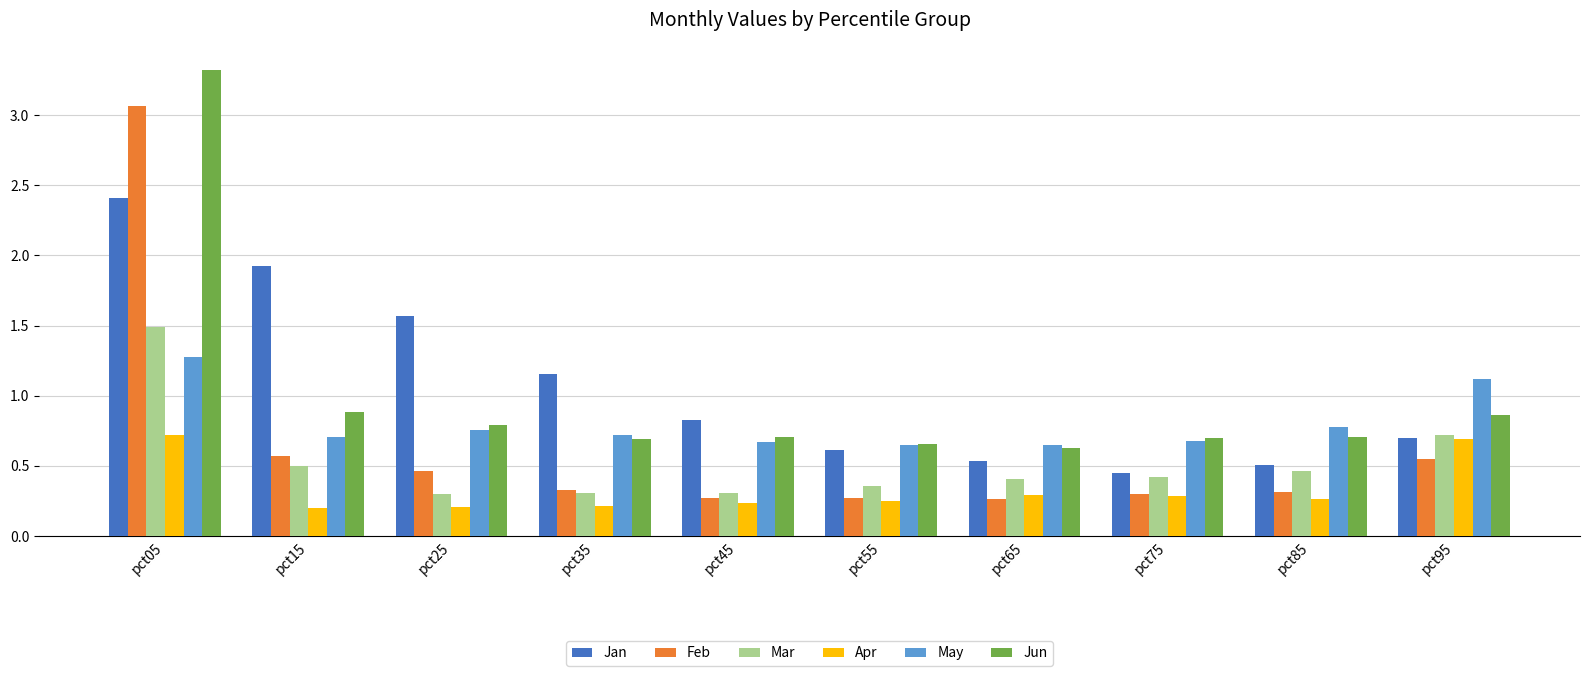

How many data points does each series have?

10